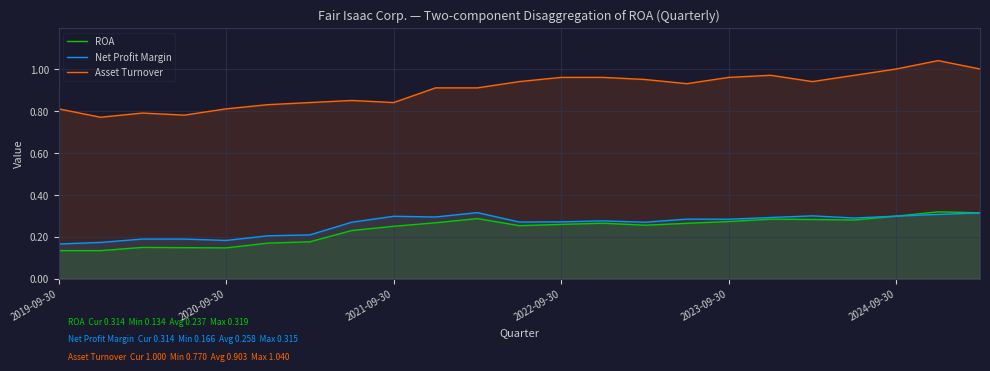

How many interior local valleys does the Asset Turnover series have?

5